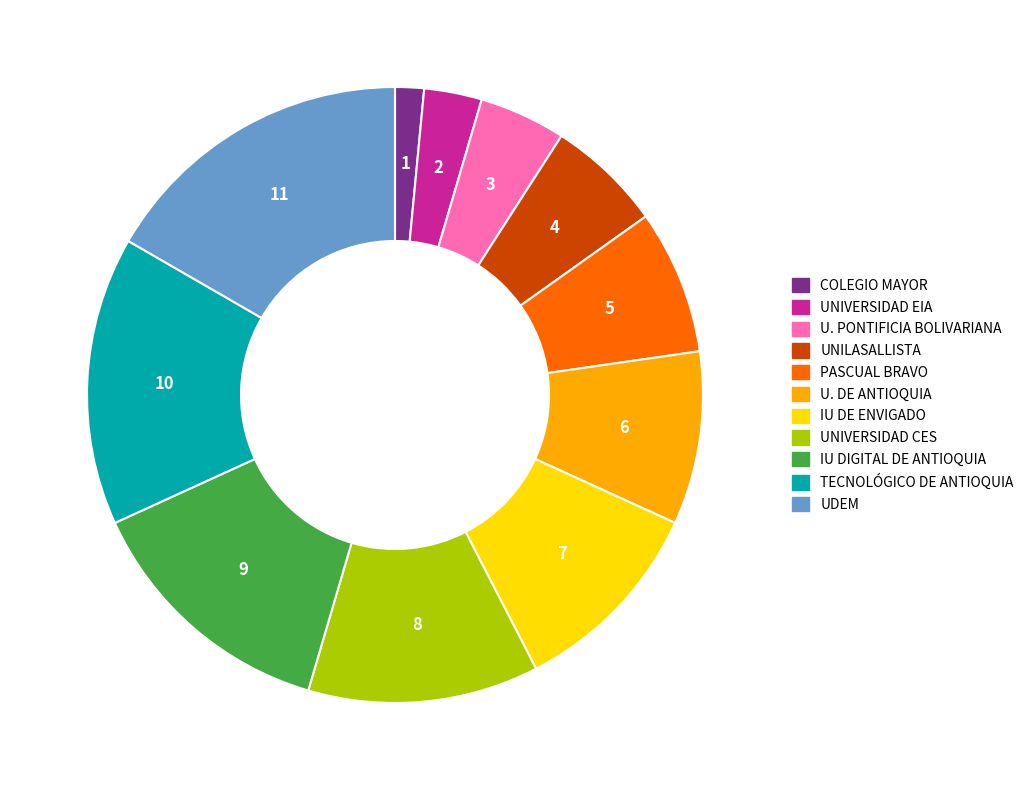

How many segments does this pie chart have?

11